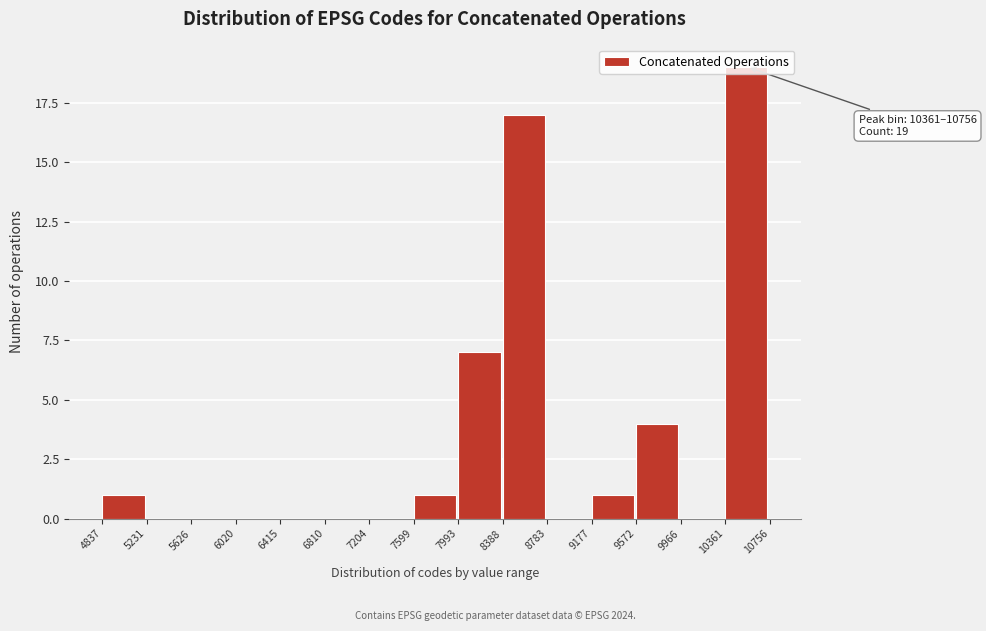

Over which range of the x-axis is the bar tallest?

10361 to 10756